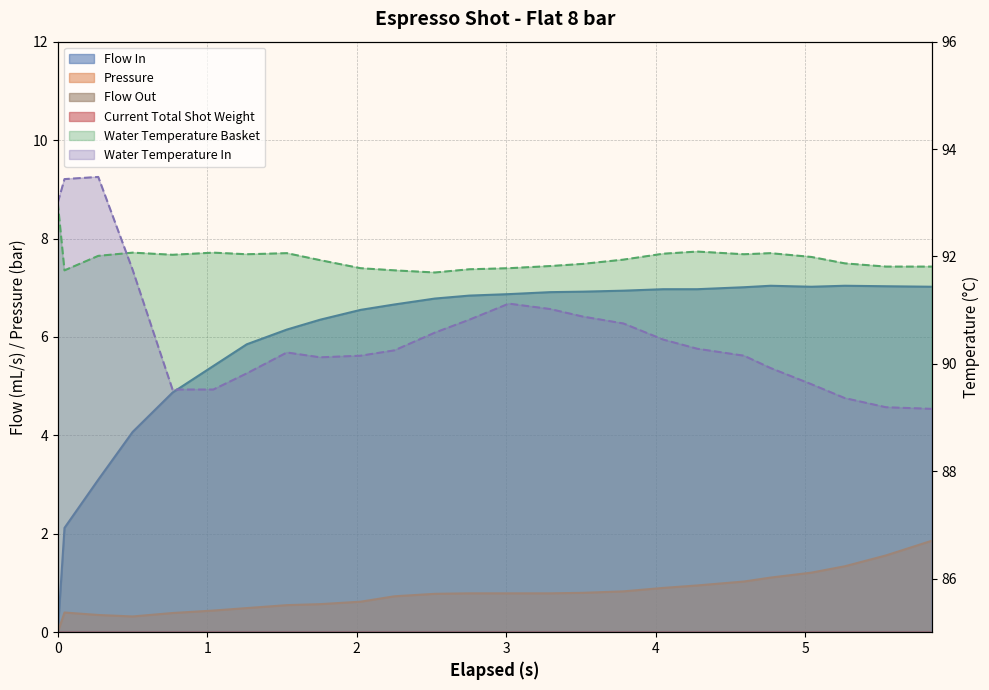

Is it true that pressure equals 0.4 at 0.768?

True